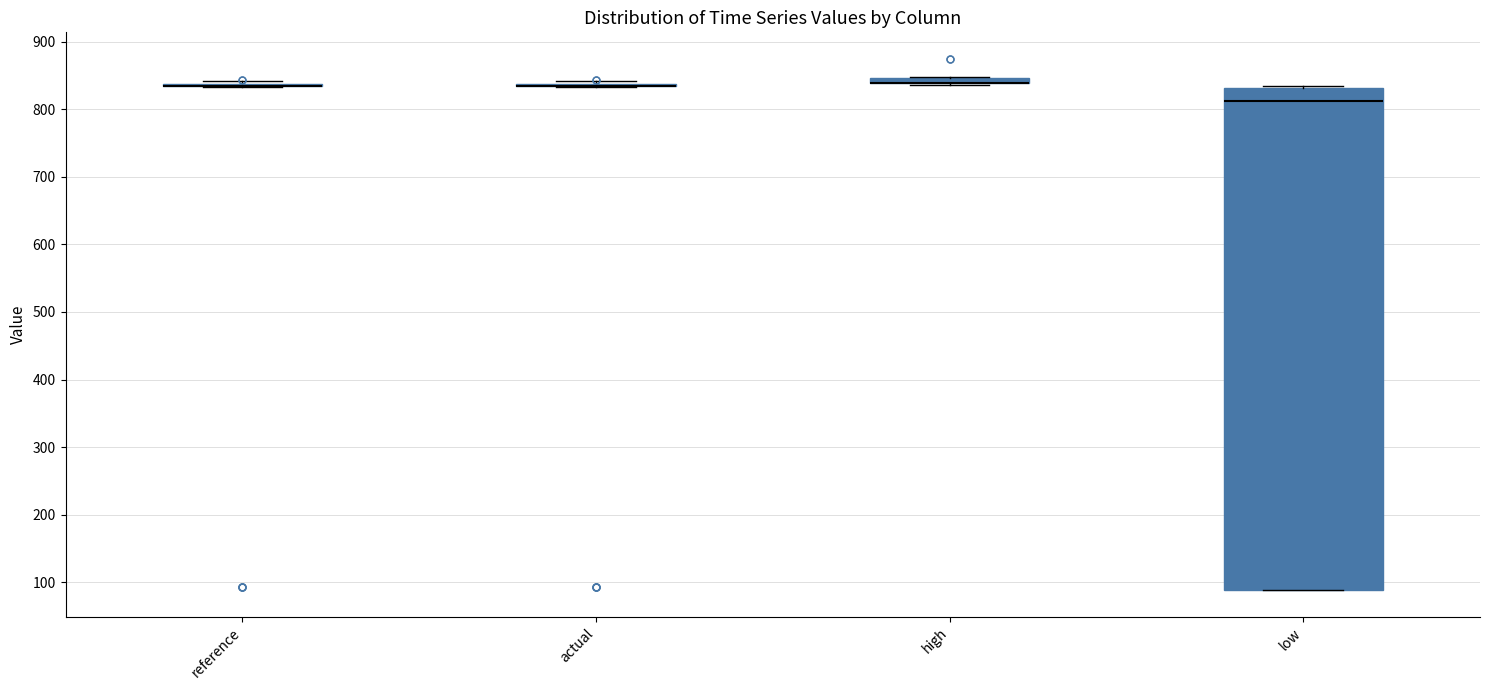

Which box is the tallest, from its lower edge to its upper edge?

low